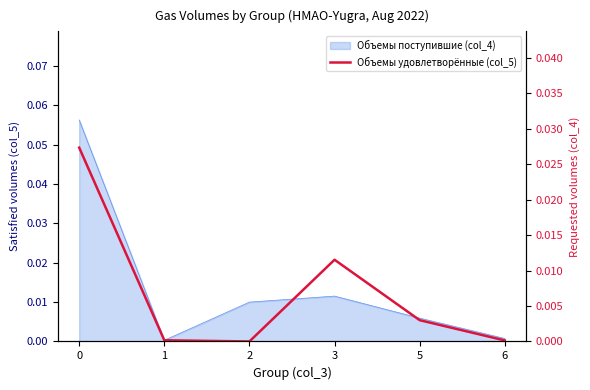

How many lines are shown in the chart?

1